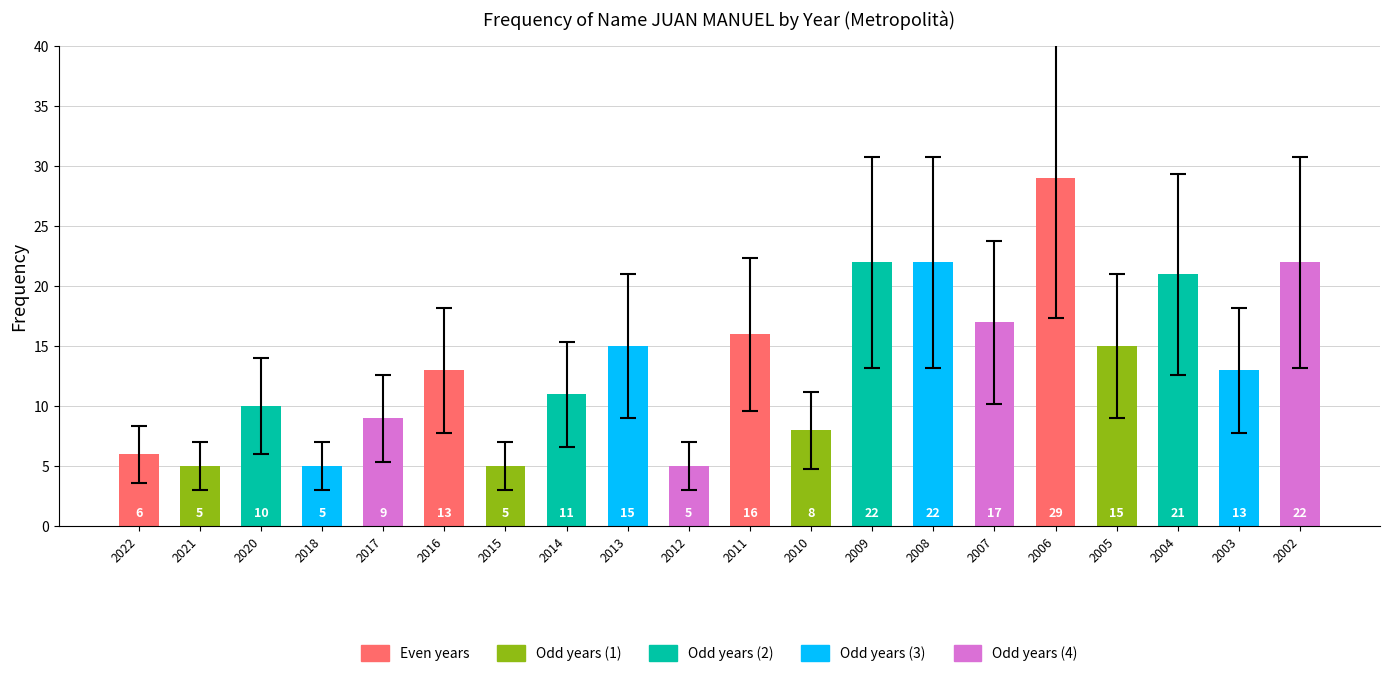

What is the maximum value shown in the chart?

29